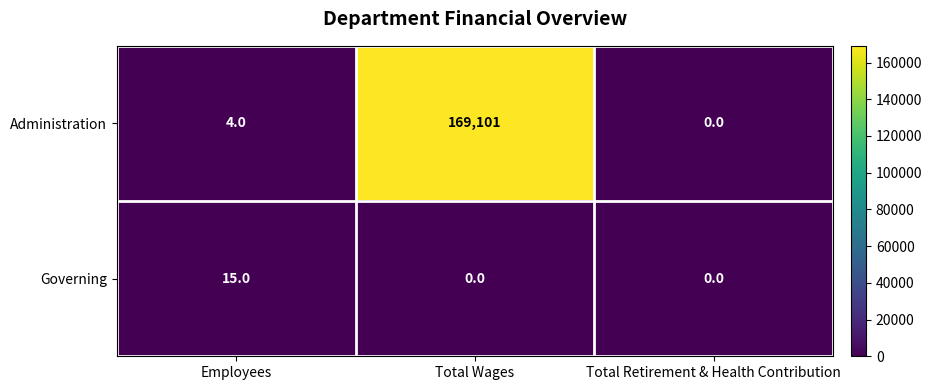

How many data points does each series have?

3